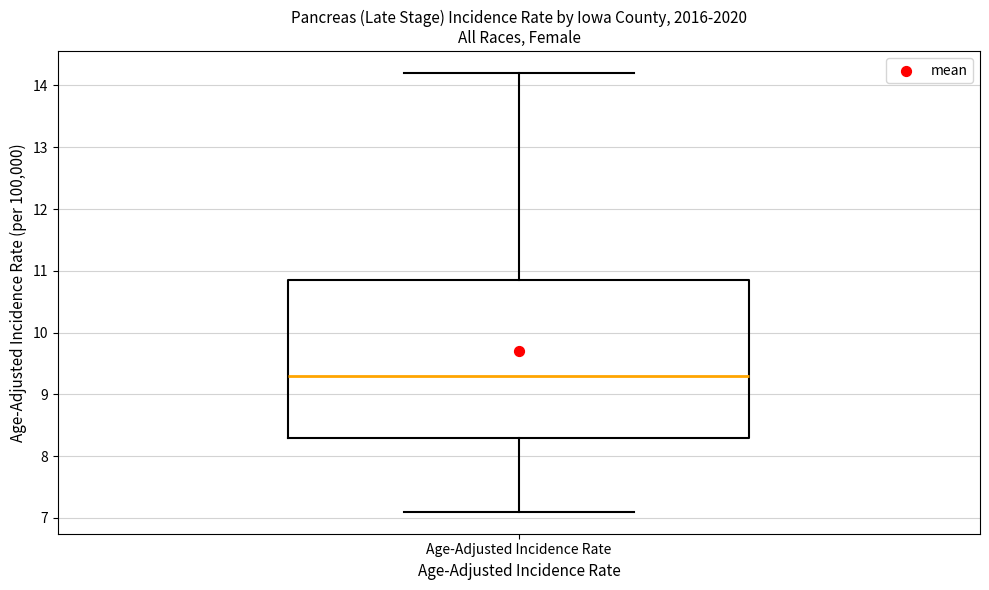

Where does the median line of the box for Age-Adjusted Incidence Rate sit on the y-axis? The values are not printed on the chart, so give them approximately, as read against the axis.

9.3